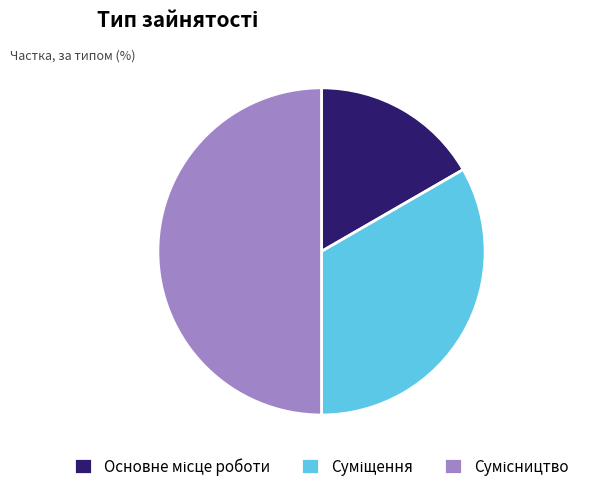

Is there a majority slice in this chart?

No